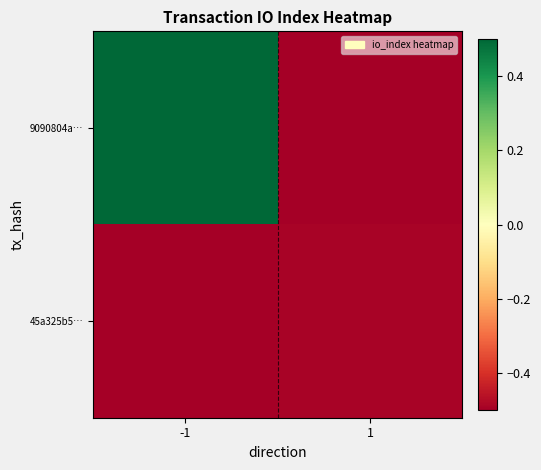

Reading left to right, transcribe all the data shown in this chart.

9090804a…: -1=1.7	1=-0.6
45a325b5…: -1=-0.6	1=-0.5